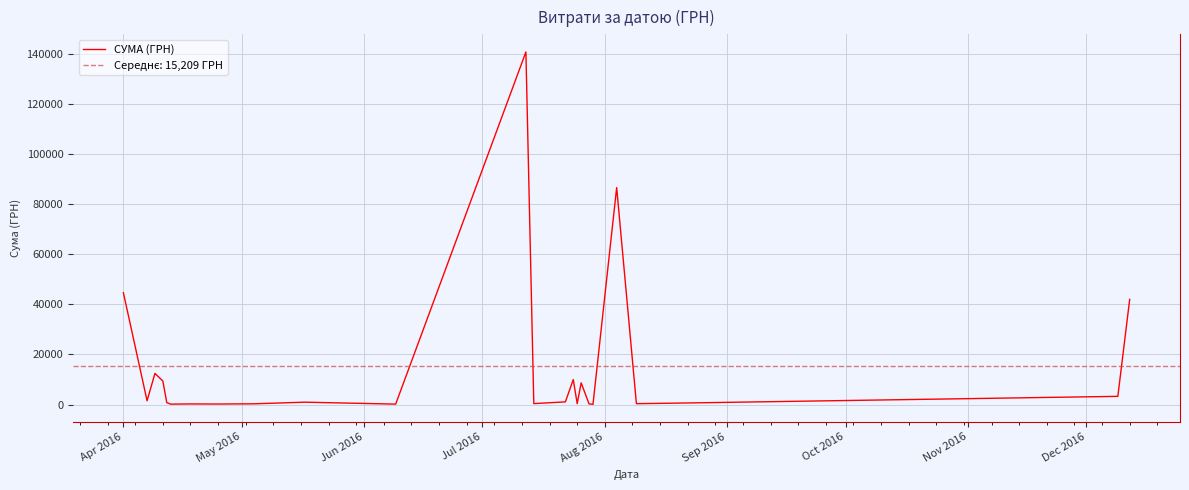

What is the maximum value shown in the chart?

140706.2